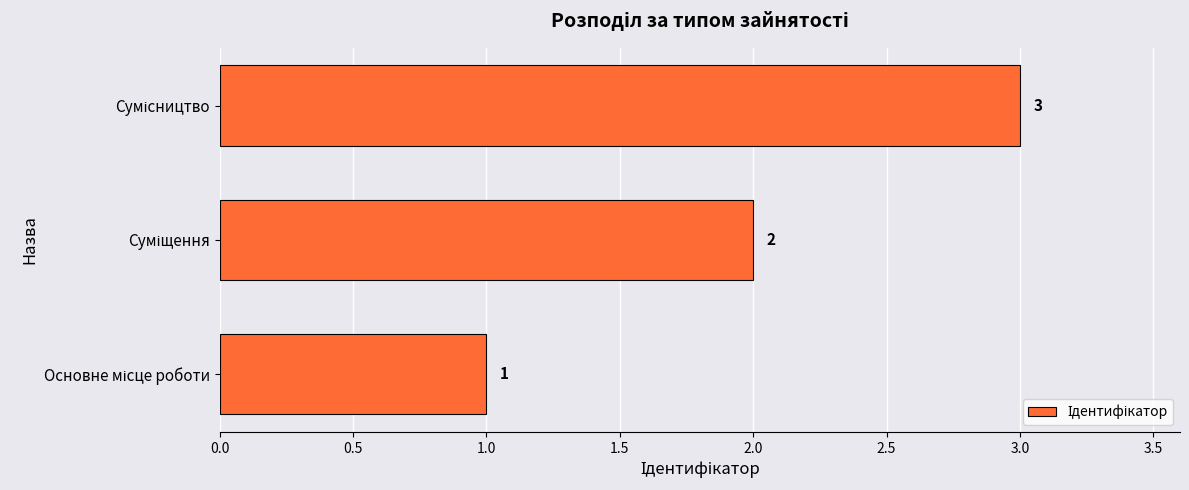

What is the greatest value displayed?

3